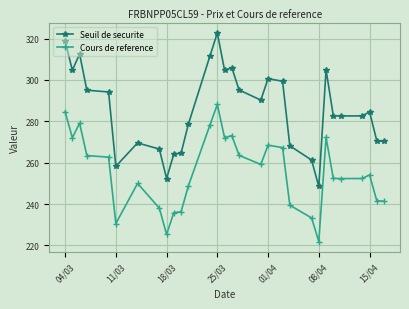

What is the difference between the maximum and minimum values in the Cours de reference series?

66.3